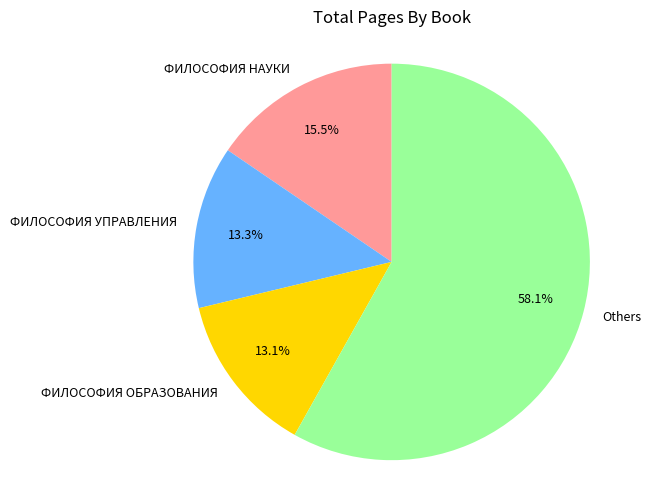

How many segments does this pie chart have?

4